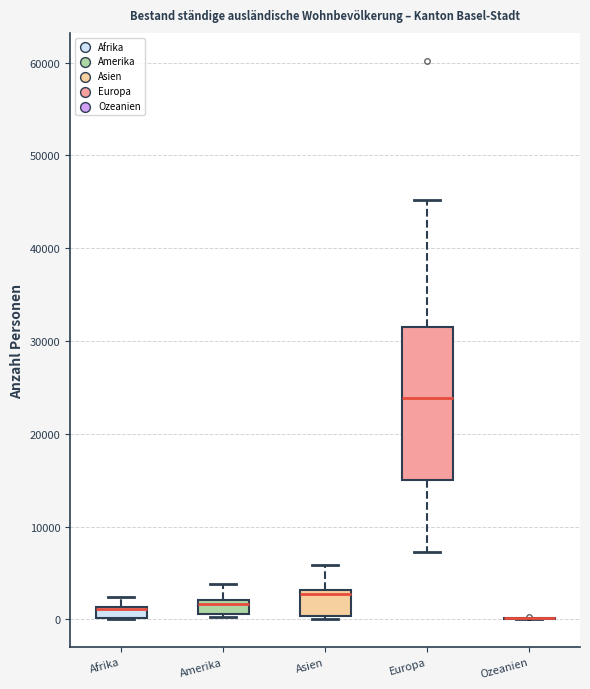

Which box is the tallest, from its lower edge to its upper edge?

Europa